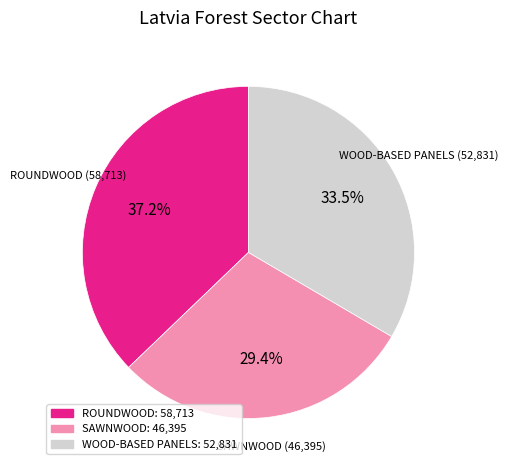

Does any single category account for the majority?

No